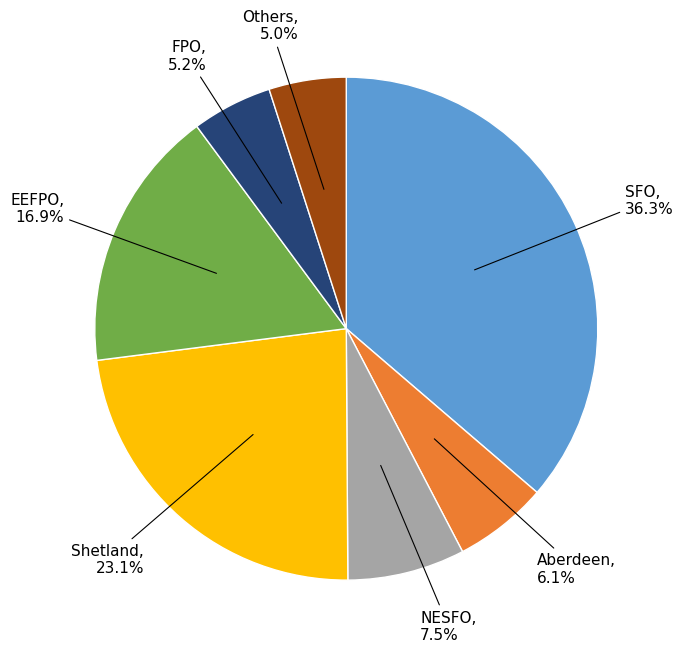

Does any single category account for the majority?

No